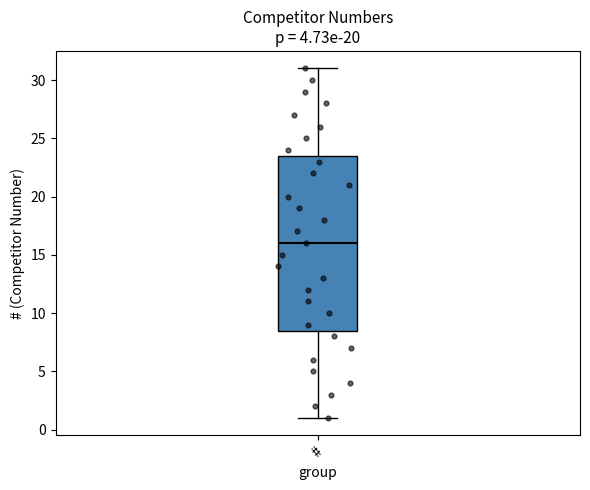

Transcribe this box plot: give where the median line is, the range the box spans, and where the two whiskers end, as read against the y-axis. The values are not printed on the chart, so give them approximately, as read against the axis.

median 16.0, box 8.5 to 23.5, whiskers 1.0 to 31.0